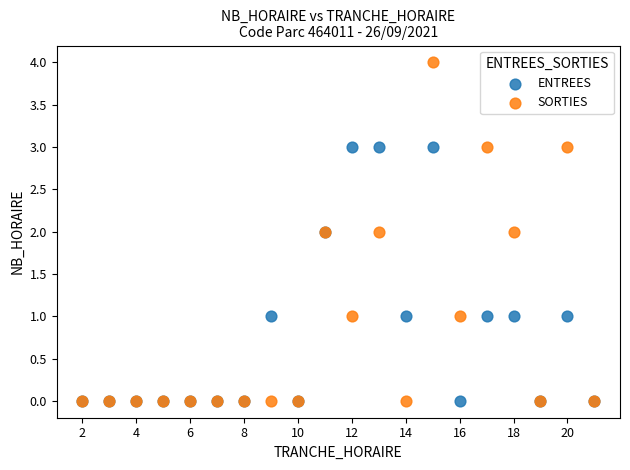

Which series reaches the maximum Y coordinate?

SORTIES